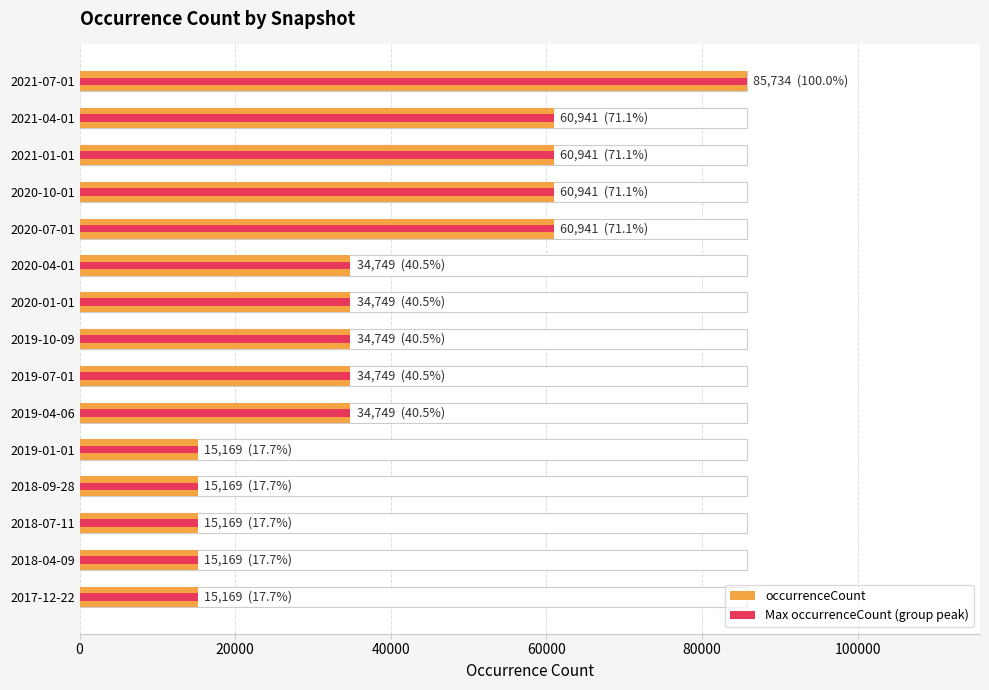

True or false: occurrenceCount has a value of 15169 at 2017-12-22.

True